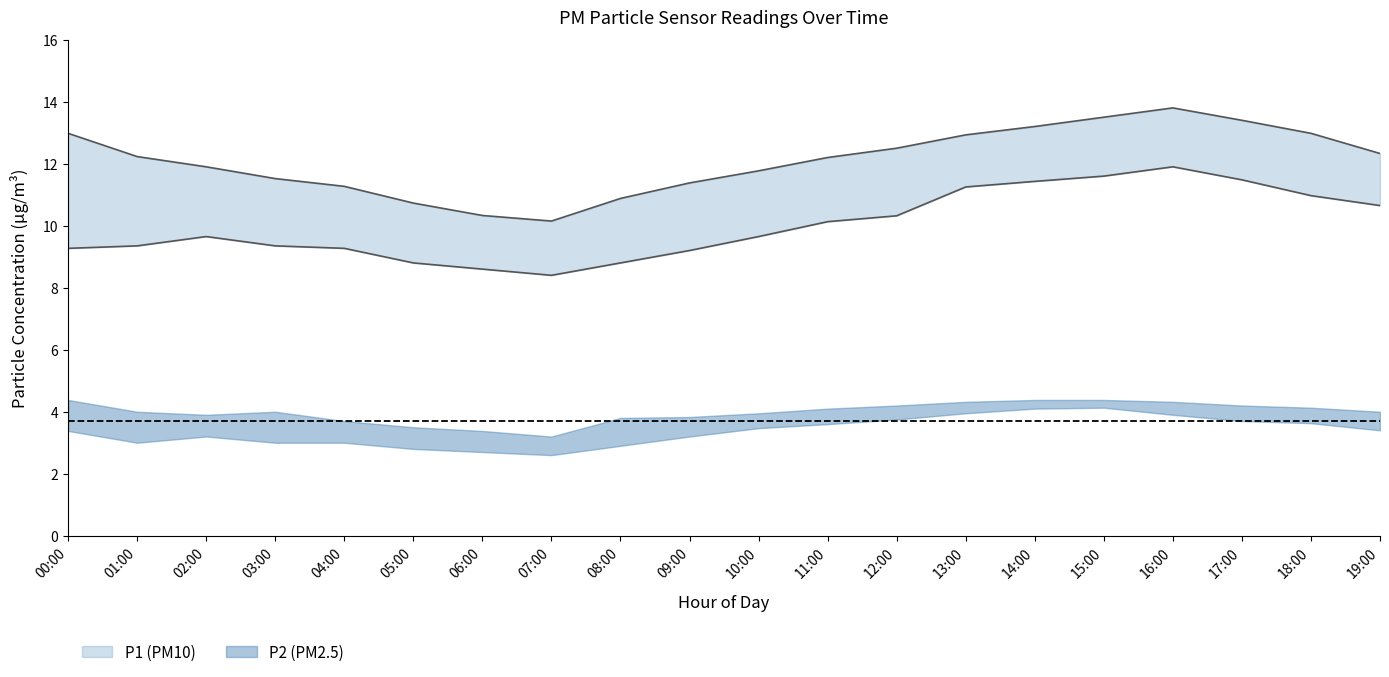

Does the chart have visible grid lines?

No